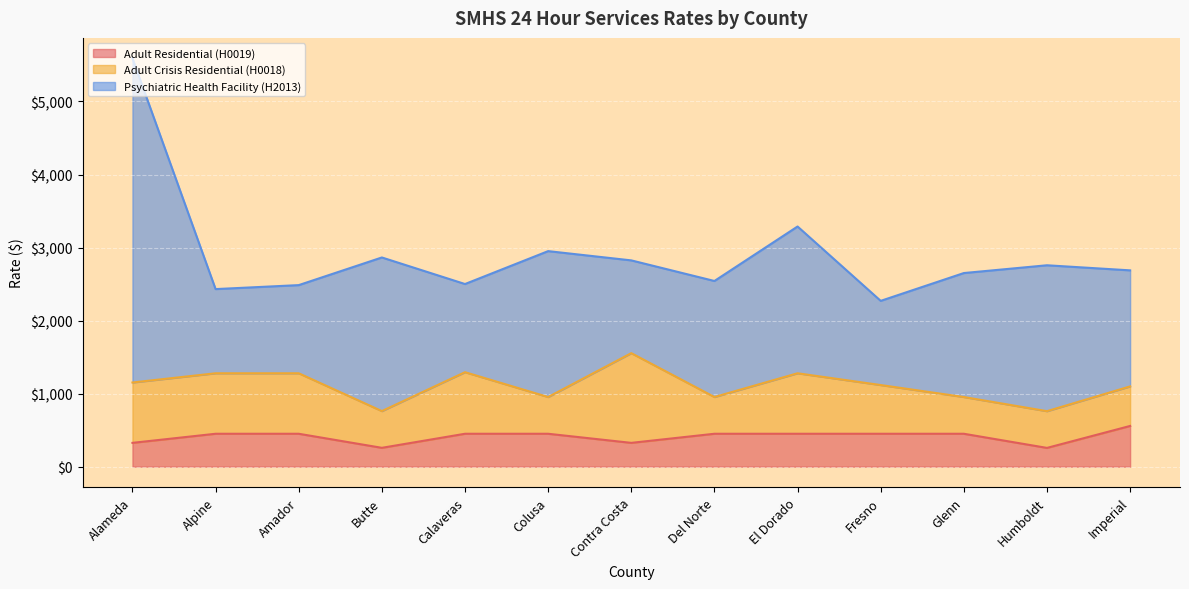

The Adult Residential (H0019) series shows 164.6 at Glenn. True or false?

False